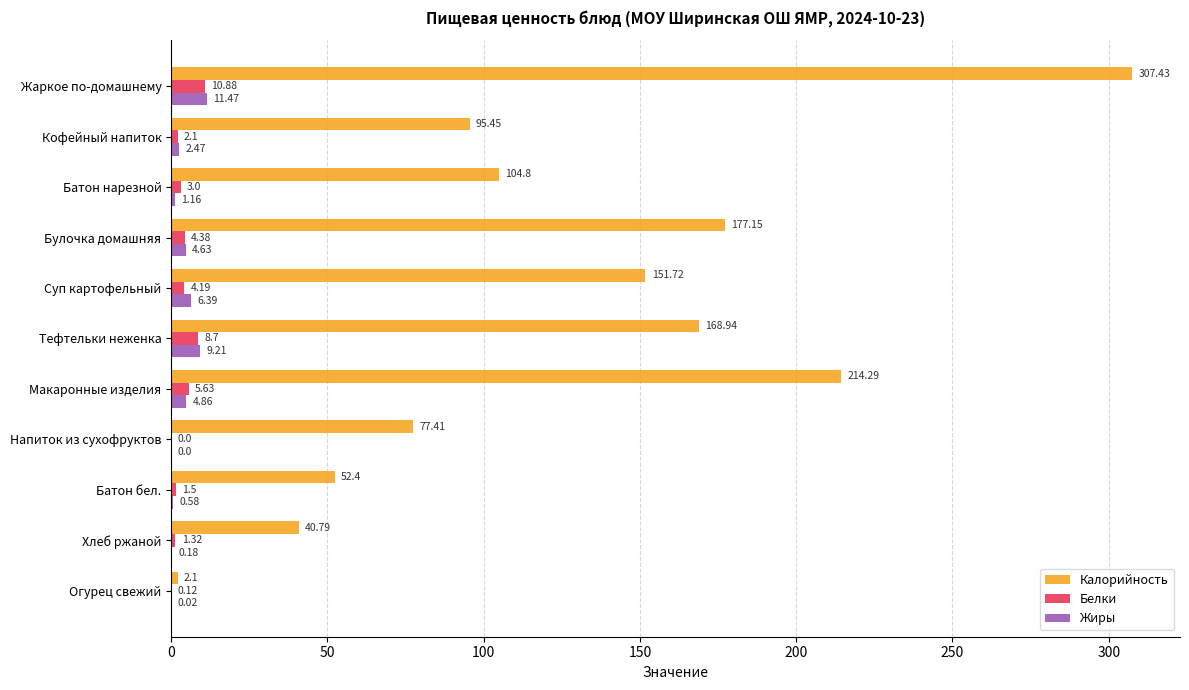

Between Батон нарезной and Макаронные изделия, which series saw the biggest shift?

Калорийность